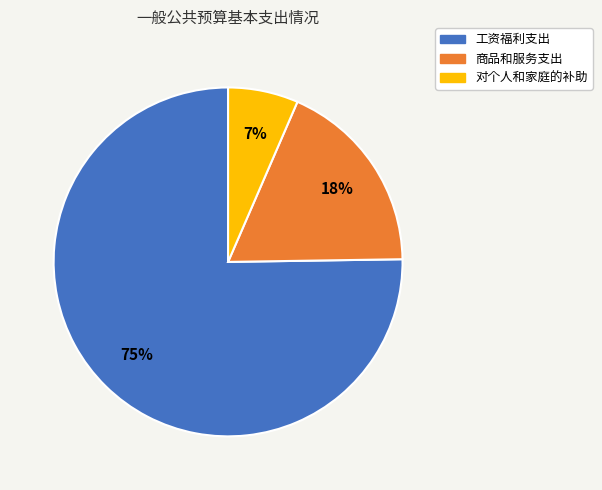

Which category has the biggest portion of the pie?

工资福利支出